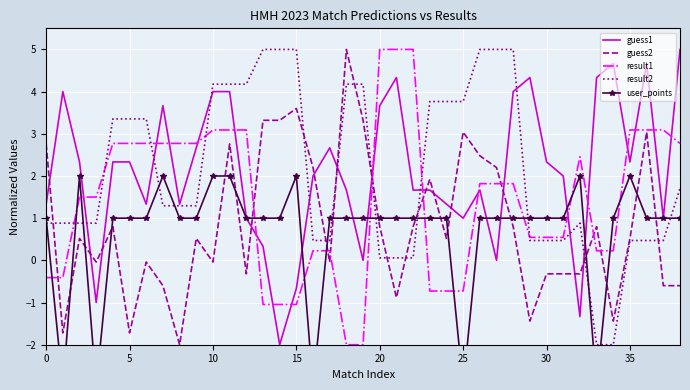

What is the minimum value for guess1?

-2.0